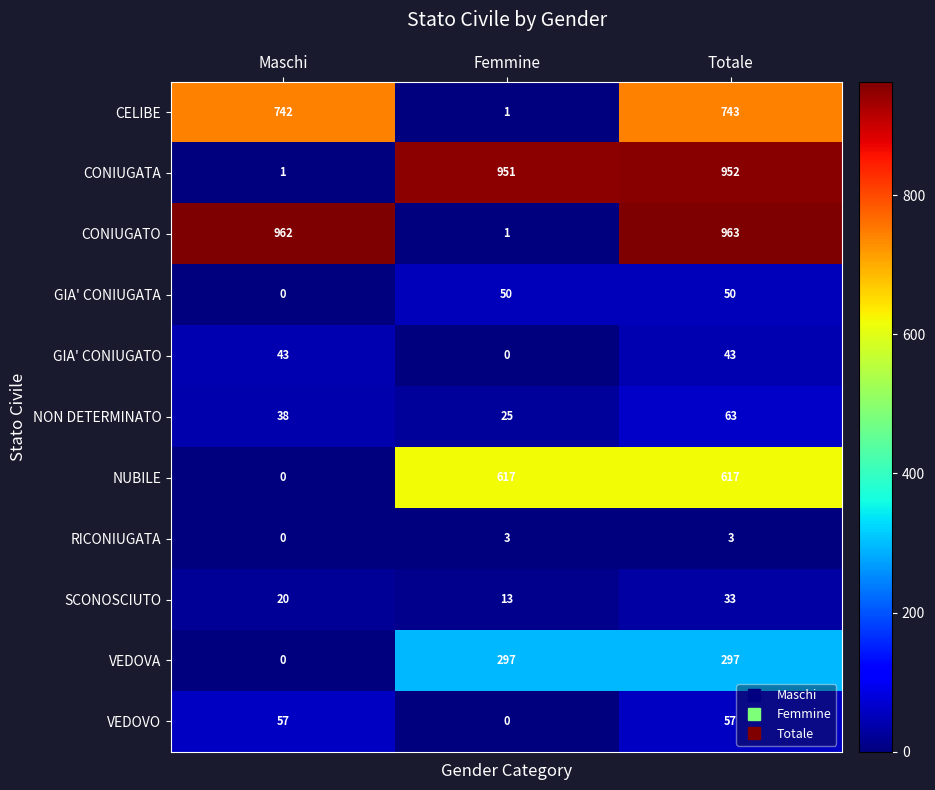

What is the average value of the VEDOVA series?

198